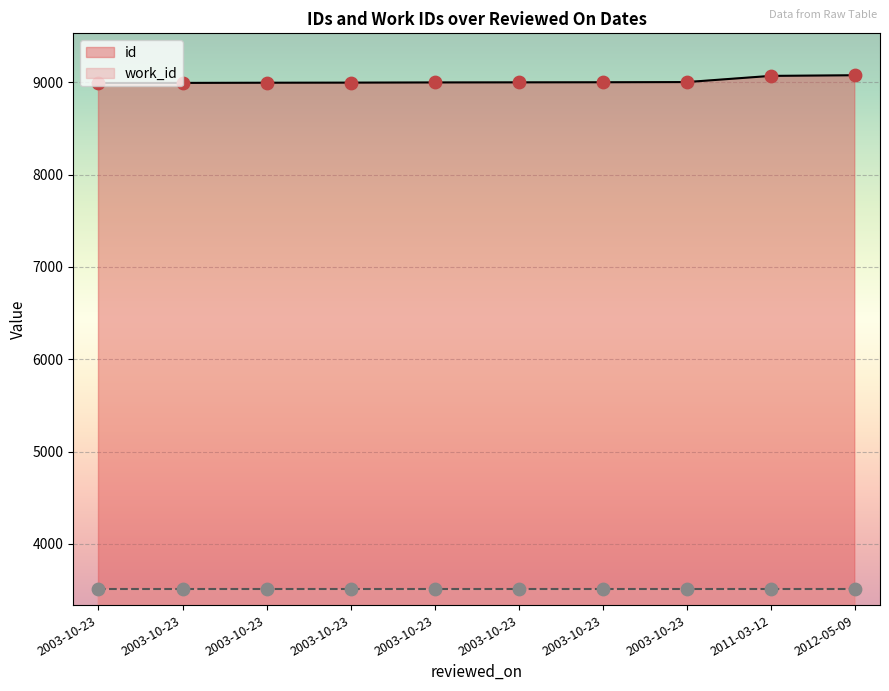

Approximately how many times larger is the value at 2003-10-23 compared to 2003-10-23?

1.0